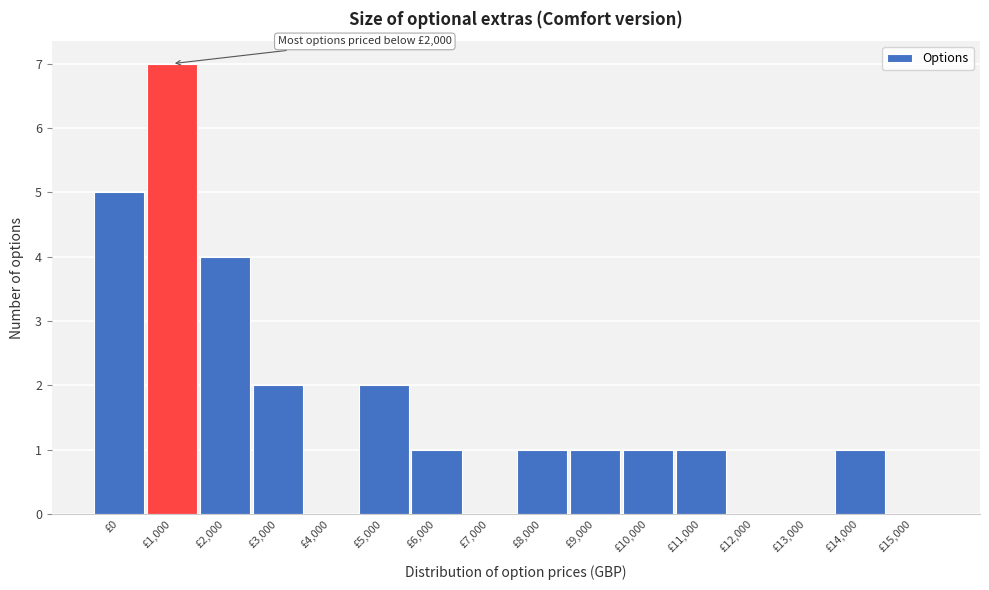

Reading right to left, transcribe all the data shown in this chart.

£15,000=0	£14,000=1	£13,000=0	£12,000=0	£11,000=1	£10,000=1	£9,000=1	£8,000=1	£7,000=0	£6,000=1	£5,000=2	£4,000=0	£3,000=2	£2,000=4	£1,000=7	£0=5